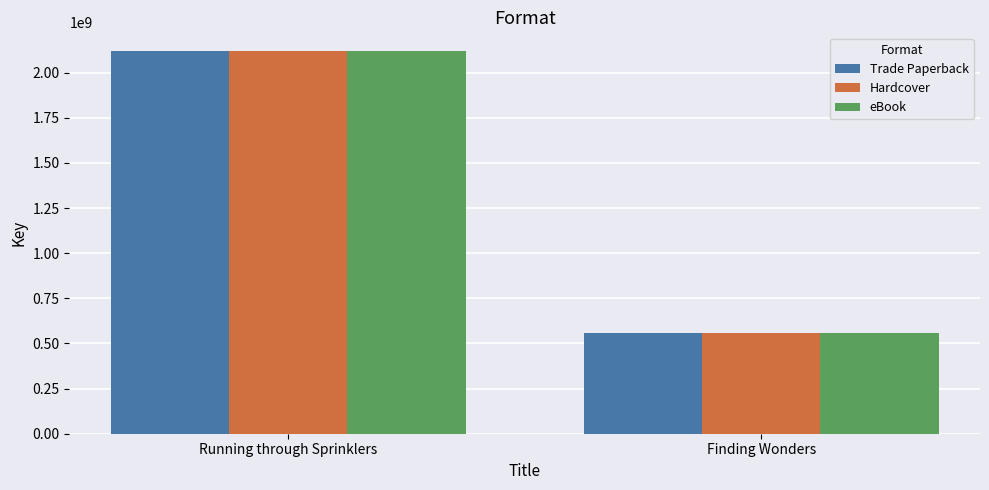

What is the difference between the maximum and minimum values in the Trade Paperback series?

1561574395